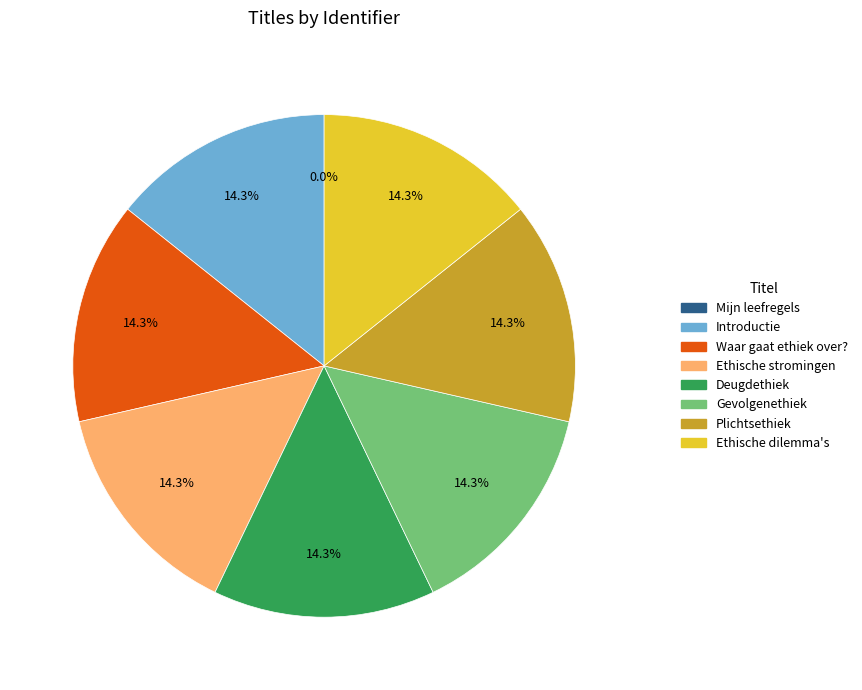

True or false: Gevolgenethiek accounts for 1% of the total.

False